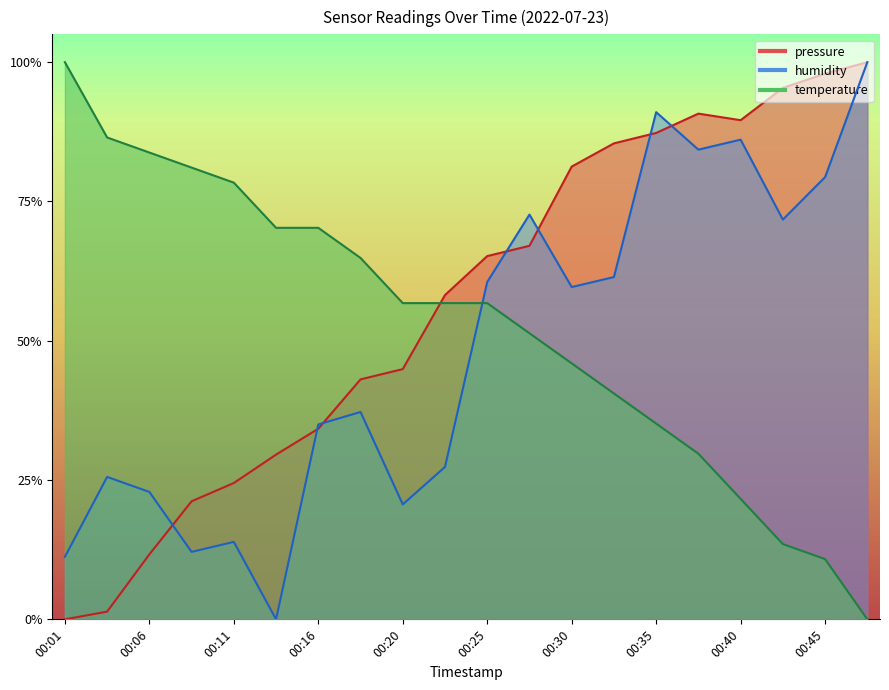

Which series has the largest total across all categories?

pressure